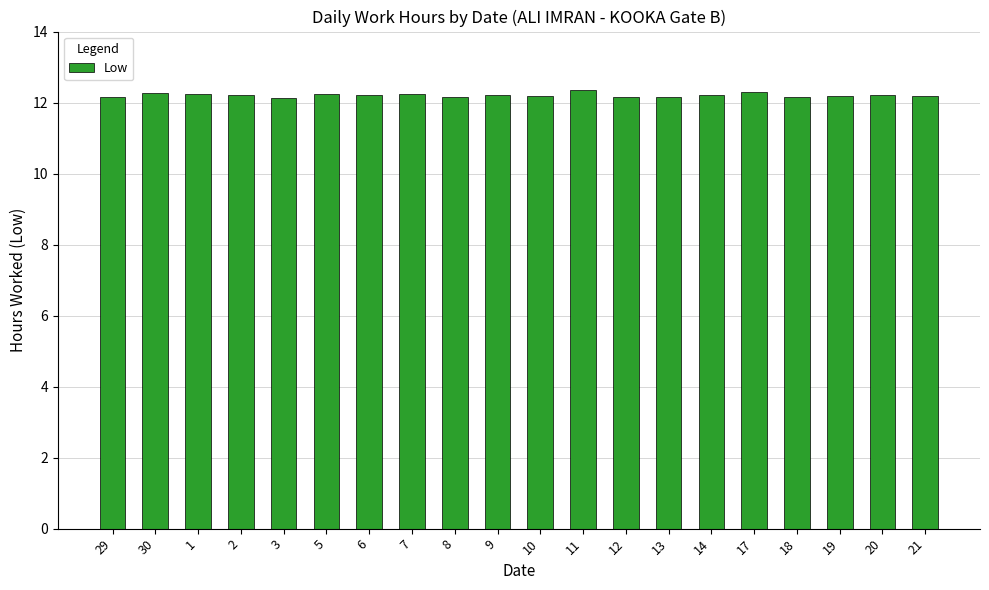

What is the minimum value shown in the chart?

12.1